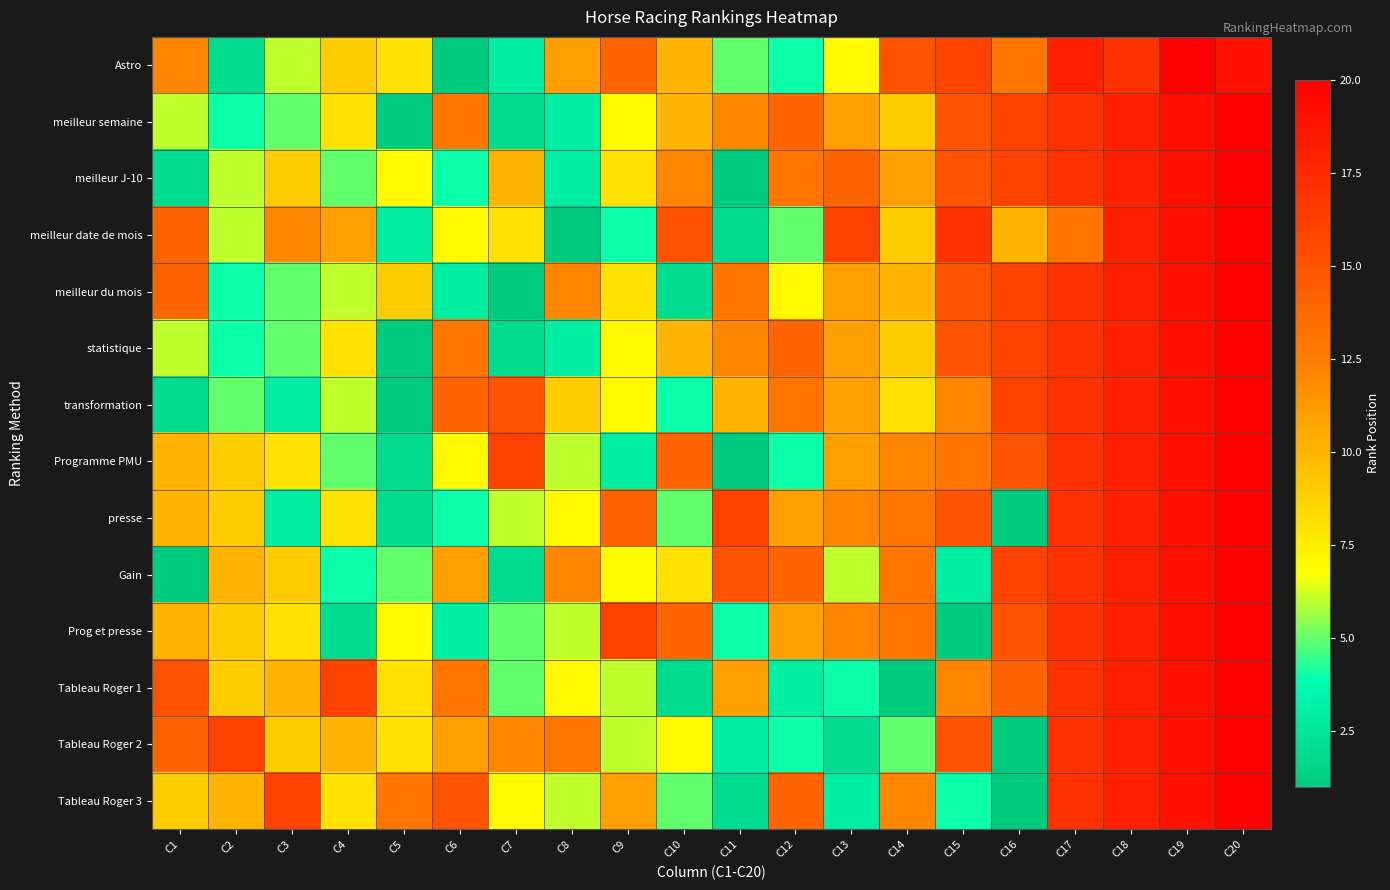

At C14, list the series in order from smallest to largest.

Tableau Roger 1, Tableau Roger 2, transformation, meilleur semaine, meilleur date de mois, statistique, meilleur du mois, meilleur J-10, Programme PMU, Tableau Roger 3, presse, Gain, Prog et presse, Astro